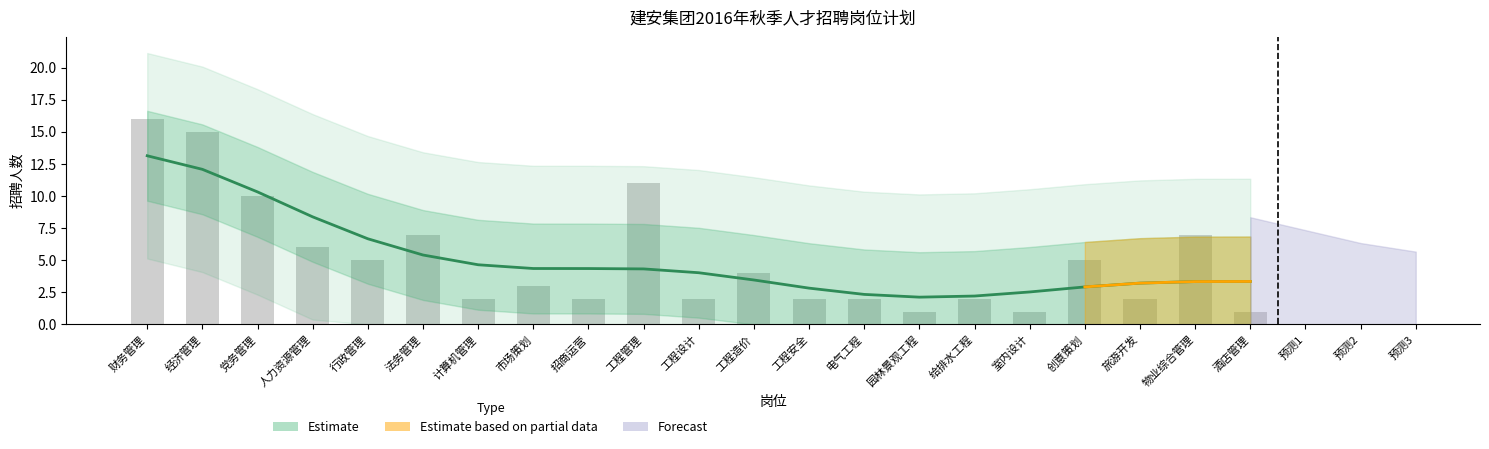

Which has a higher value, 物业综合管理 or 创意策划?

物业综合管理